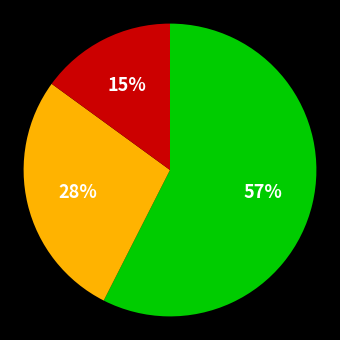

To the nearest percent, what is the difference between the largest and smallest slice percentages?

42%